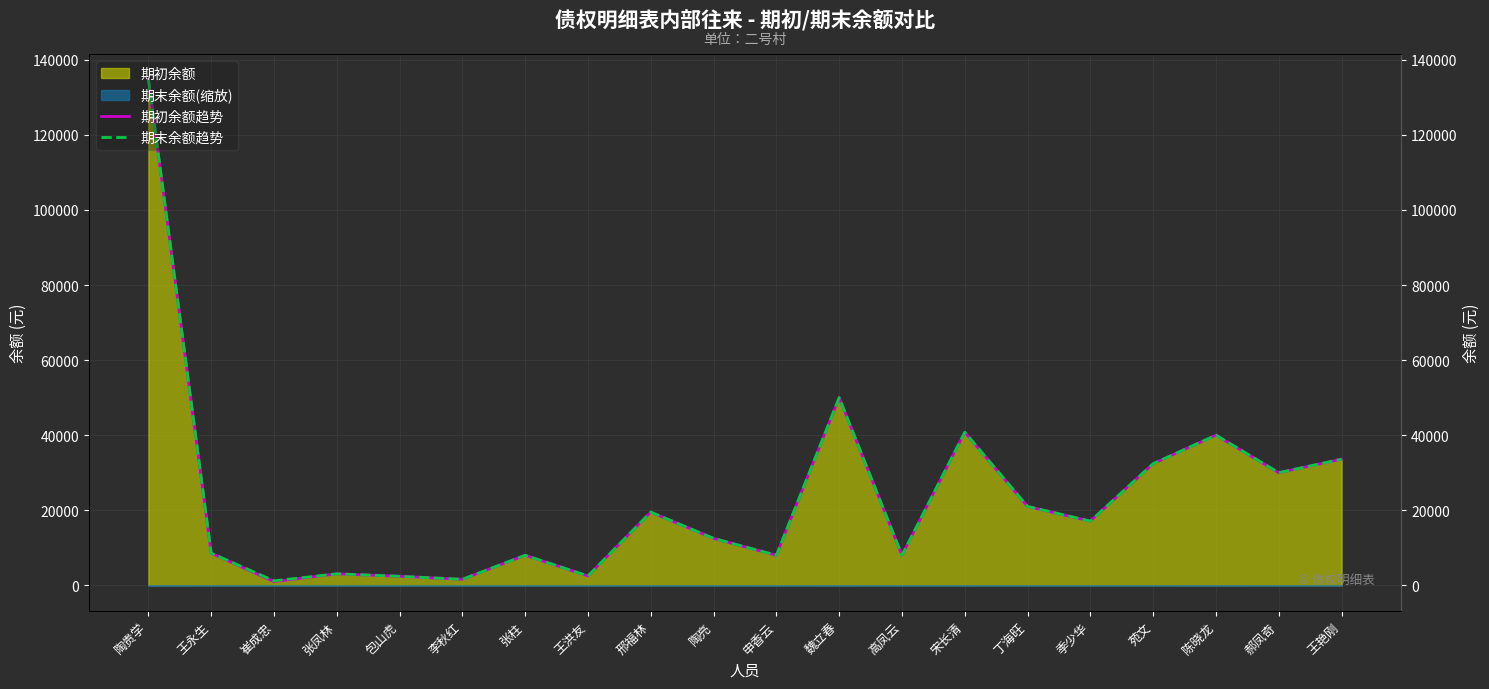

What is the difference between the second highest and second lowest values in the 期末余额趋势 series?

48400.0